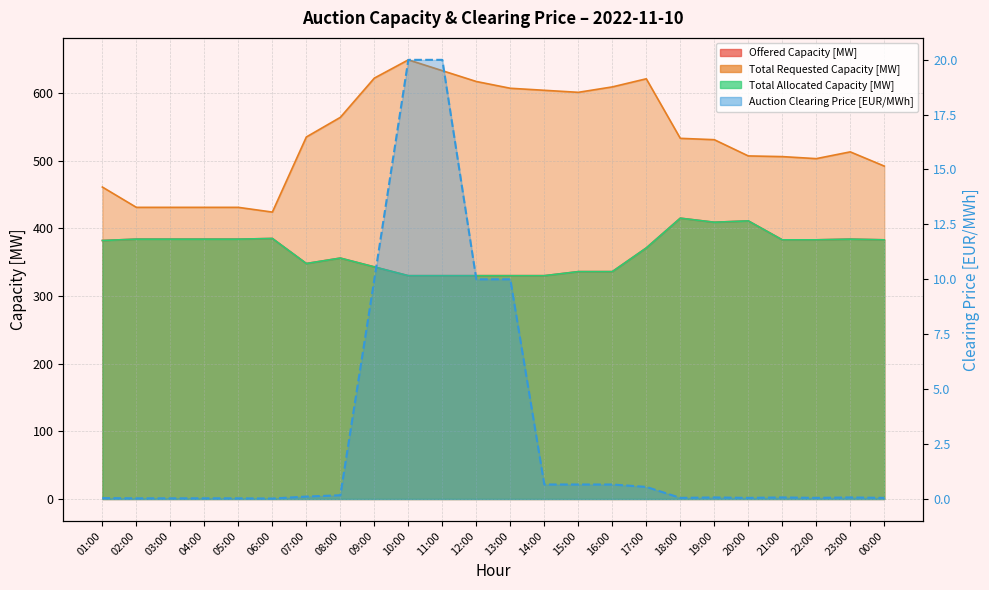

Reading left to right, transcribe all the data shown in this chart.

Offered Capacity [MW]: 382.0	384.0	384.0	384.0	384.0	385.0	348.0	356.0	343.0	330.0	330.0	330.0	330.0	330.0	336.0	336.0	371.0	415.0	409.0	411.0	383.0	383.0	384.0	383.0
Total Requested Capacity [MW]: 461.0	431.0	431.0	431.0	431.0	424.0	535.0	564.0	622.0	649.0	633.0	617.0	607.0	604.0	601.0	609.0	621.0	533.0	531.0	507.0	506.0	503.0	513.0	492.0
Total Allocated Capacity [MW]: 382.0	384.0	384.0	384.0	384.0	385.0	348.0	356.0	343.0	330.0	330.0	330.0	330.0	330.0	336.0	336.0	371.0	415.0	409.0	411.0	383.0	383.0	384.0	383.0
Auction Clearing Price [EUR/MWh]: 0.0	0.0	0.0	0.0	0.0	0.0	0.1	0.2	10.0	20.0	20.0	10.0	10.0	0.7	0.7	0.7	0.6	0.1	0.1	0.1	0.1	0.1	0.1	0.1